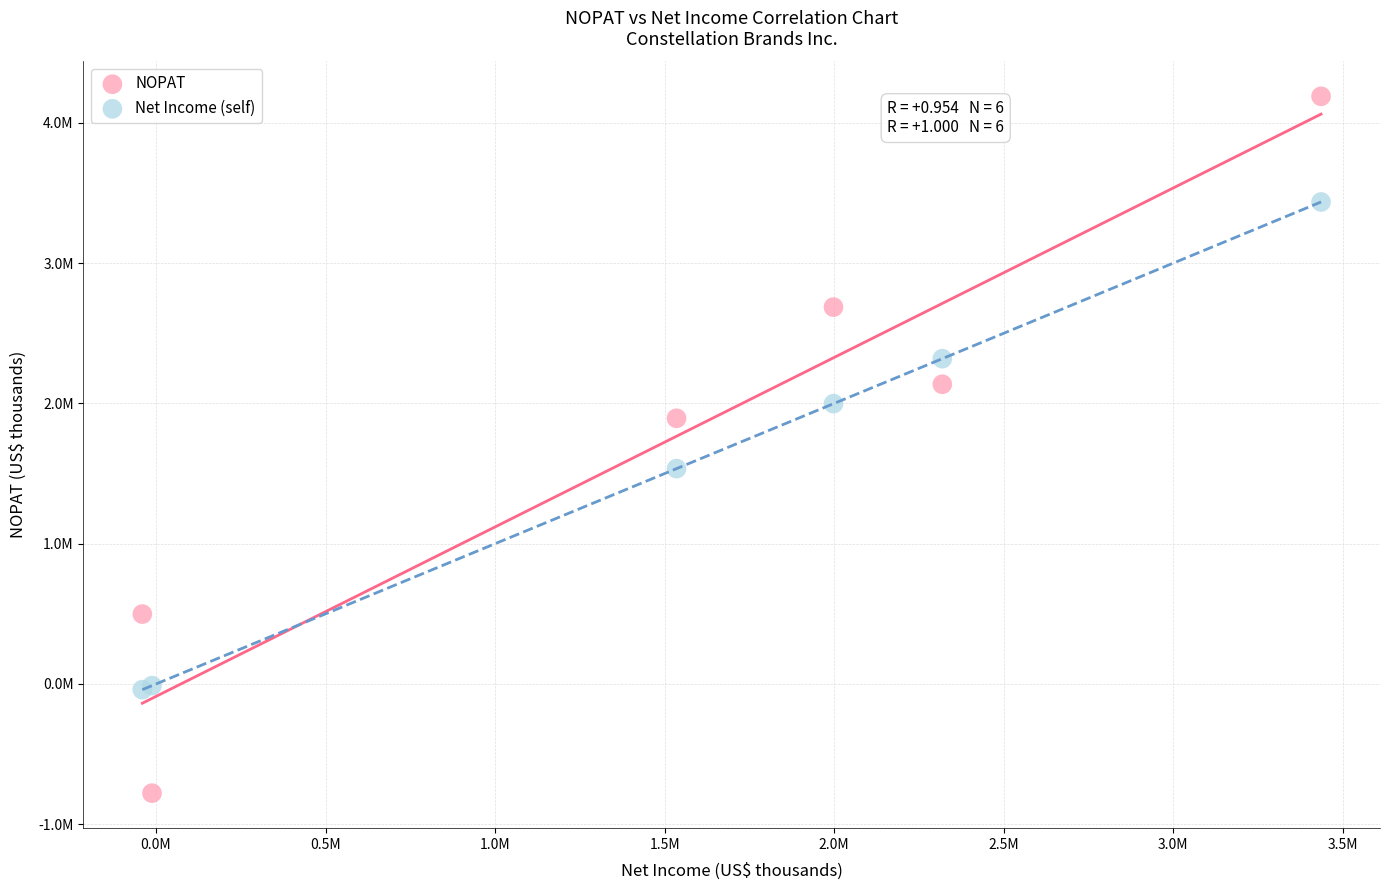

What are all the series names shown in the legend?

NOPAT, Net Income (self)